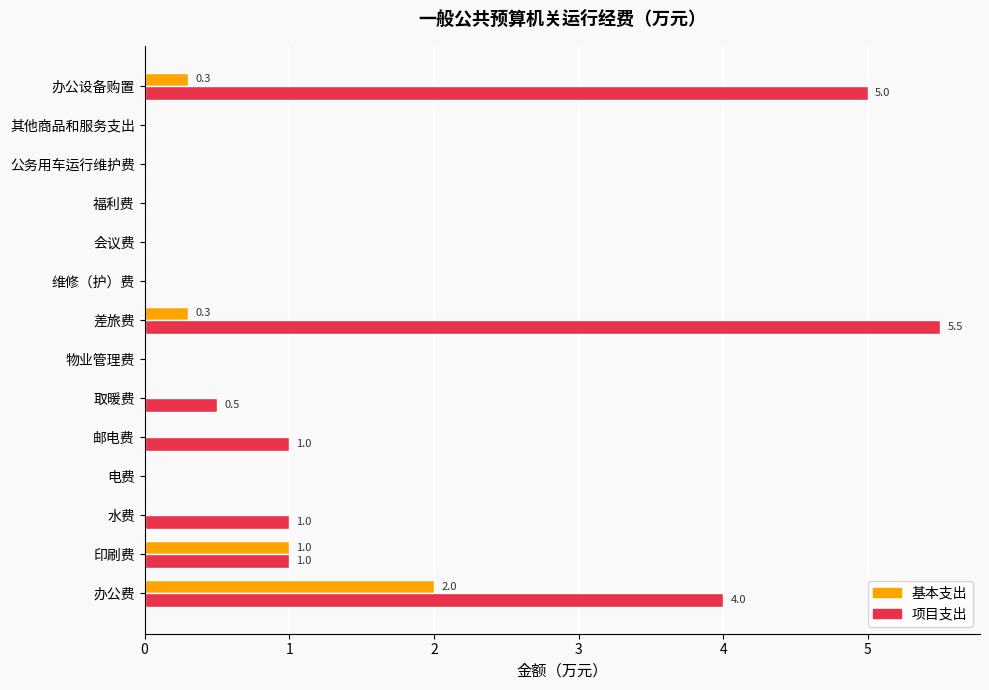

What is the highest value of the 项目支出 series?

5.5